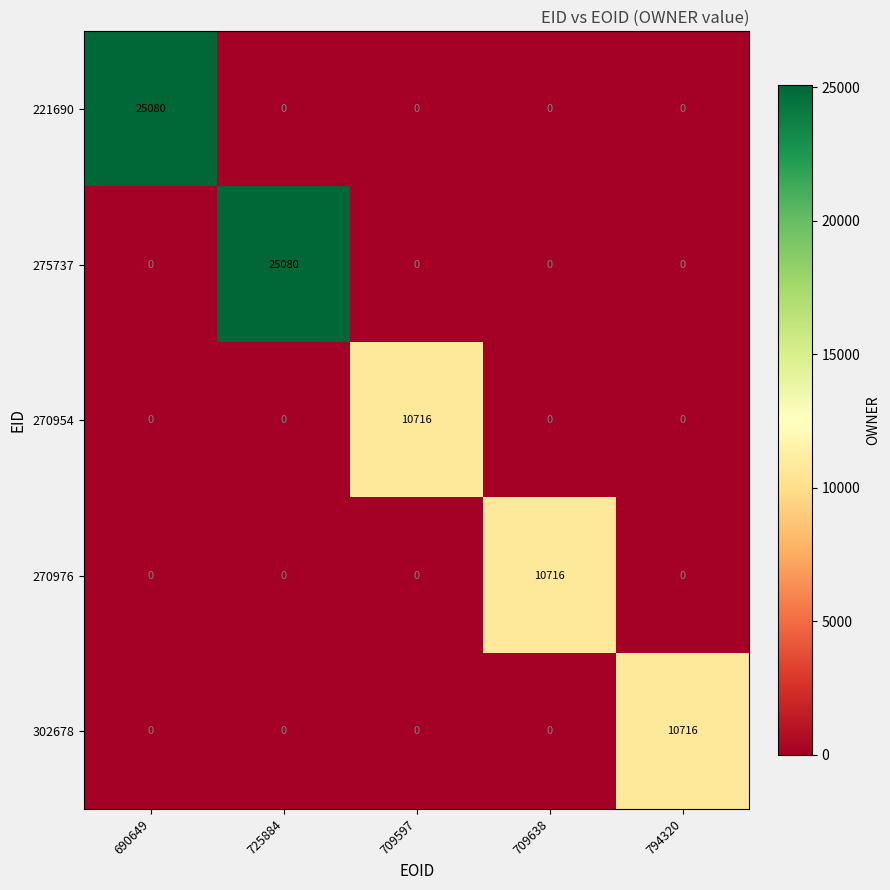

At how many categories does at least one series exceed 13603?

2